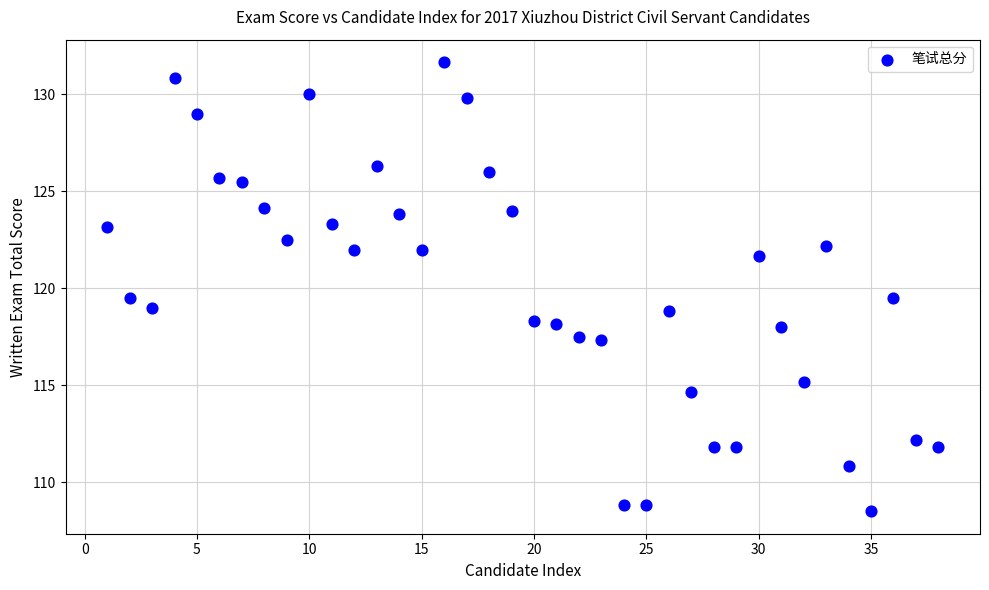

What is the range of X values (max minus min)?

37.0